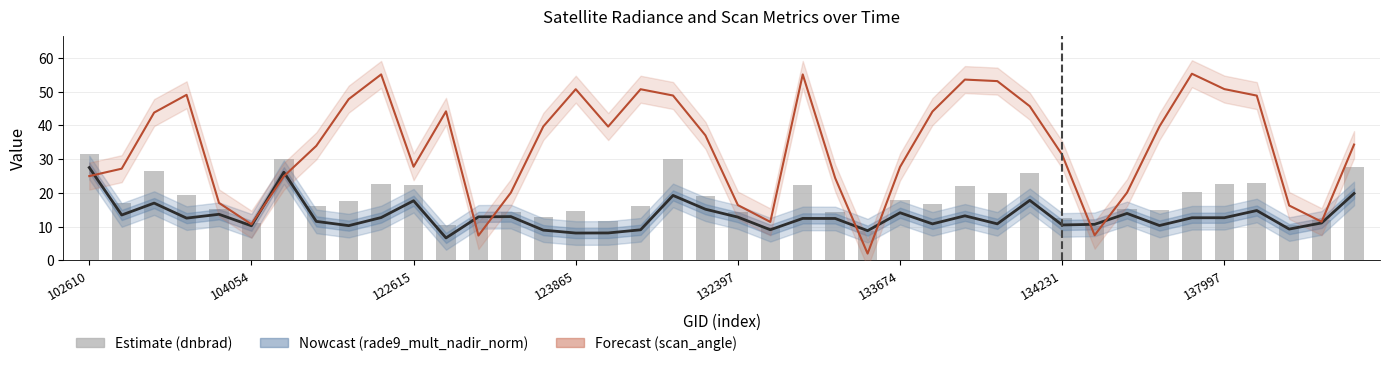

What value does the scan_angle series have at 21?

11.4